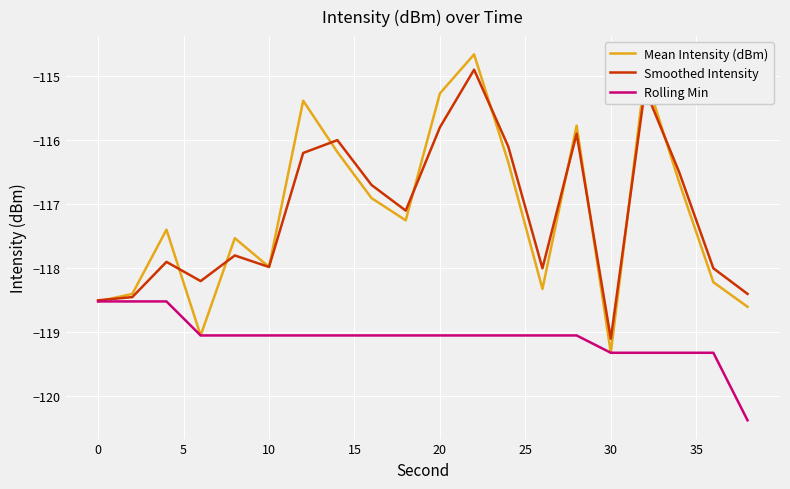

Which series has the widest spread of values?

Mean Intensity (dBm)